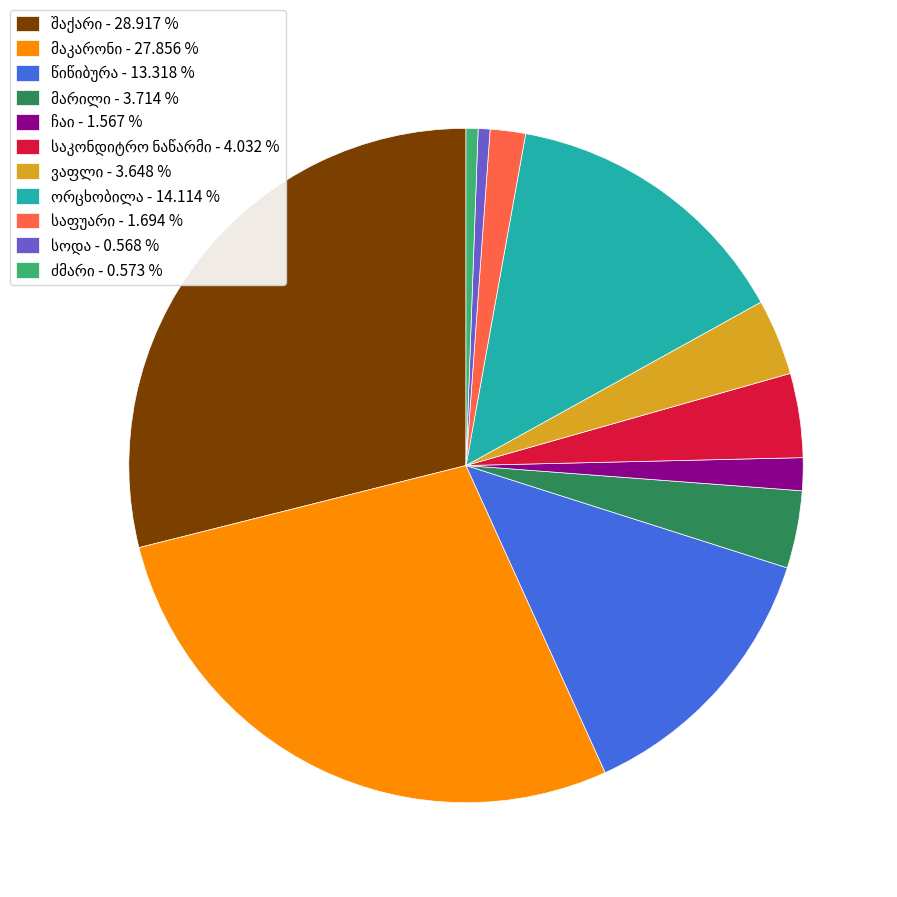

Is there a majority slice in this chart?

No